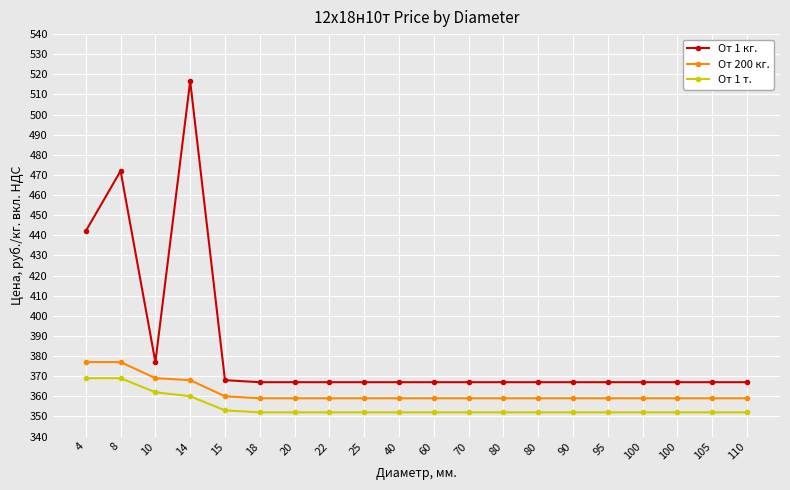

True or false: От 1 т. and От 1 кг. cross at least once.

False